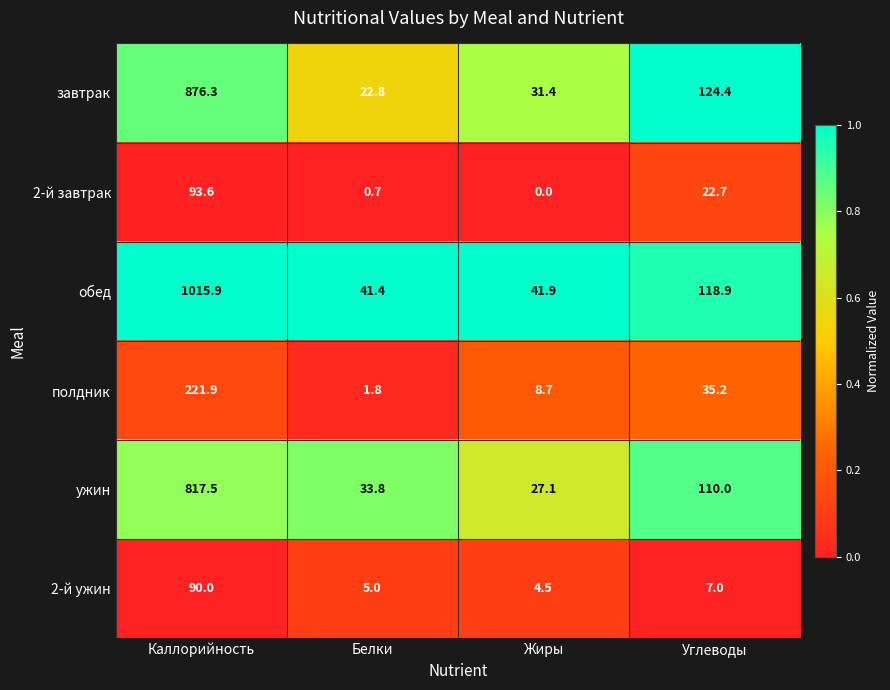

At how many categories does at least one series exceed 0?

4